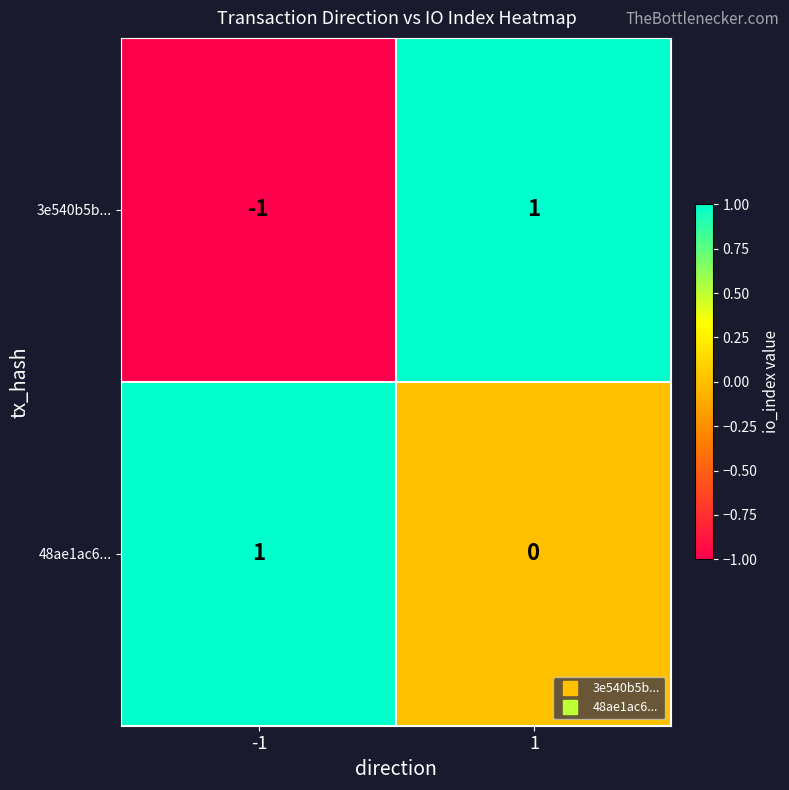

What is the maximum value shown in the chart?

1